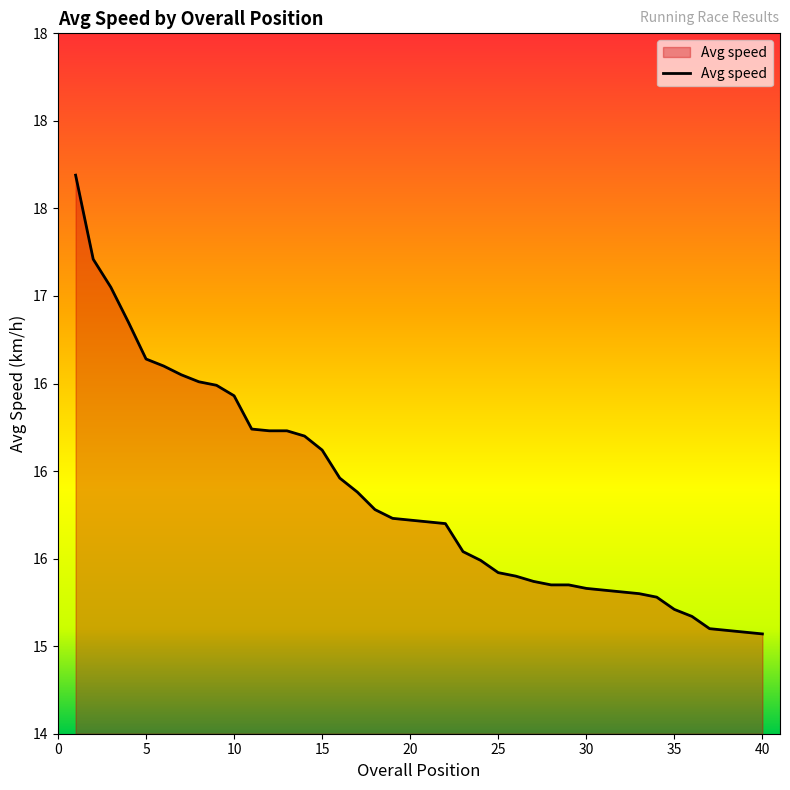

Does the chart have visible grid lines?

No